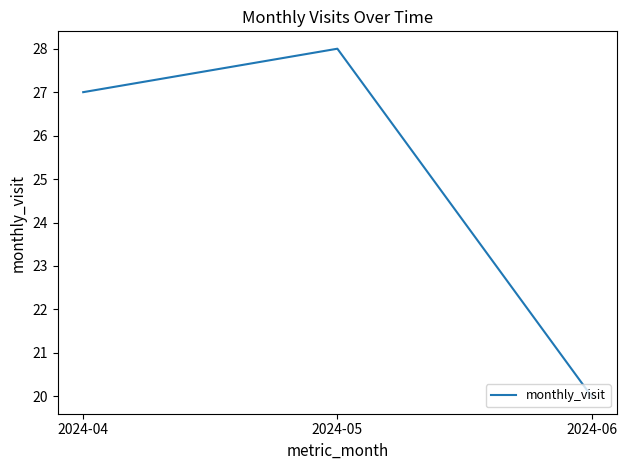

Reading right to left, list all the values displayed in this chart.

20	28	27